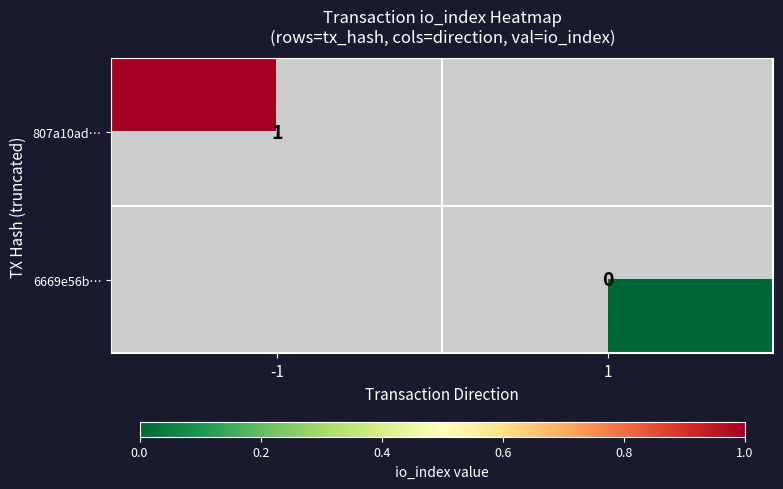

Is it true that 807a10ad… equals 1 at -1?

True